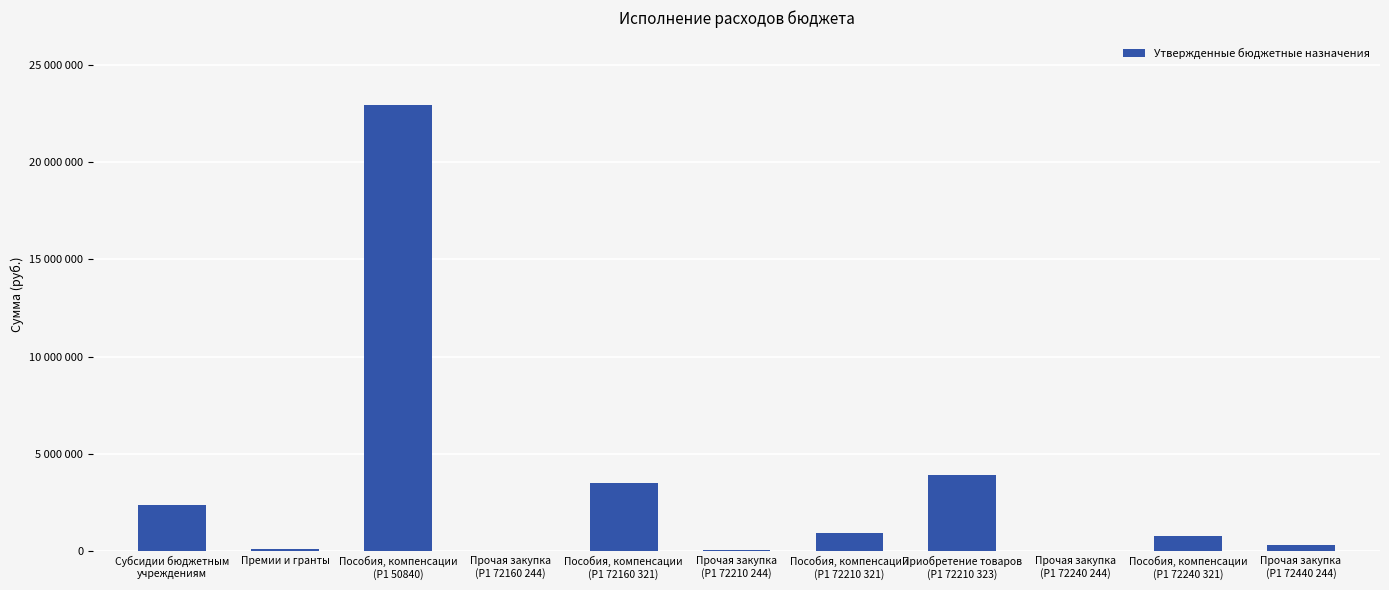

What is the value of the 1st bar from the left?

2353600